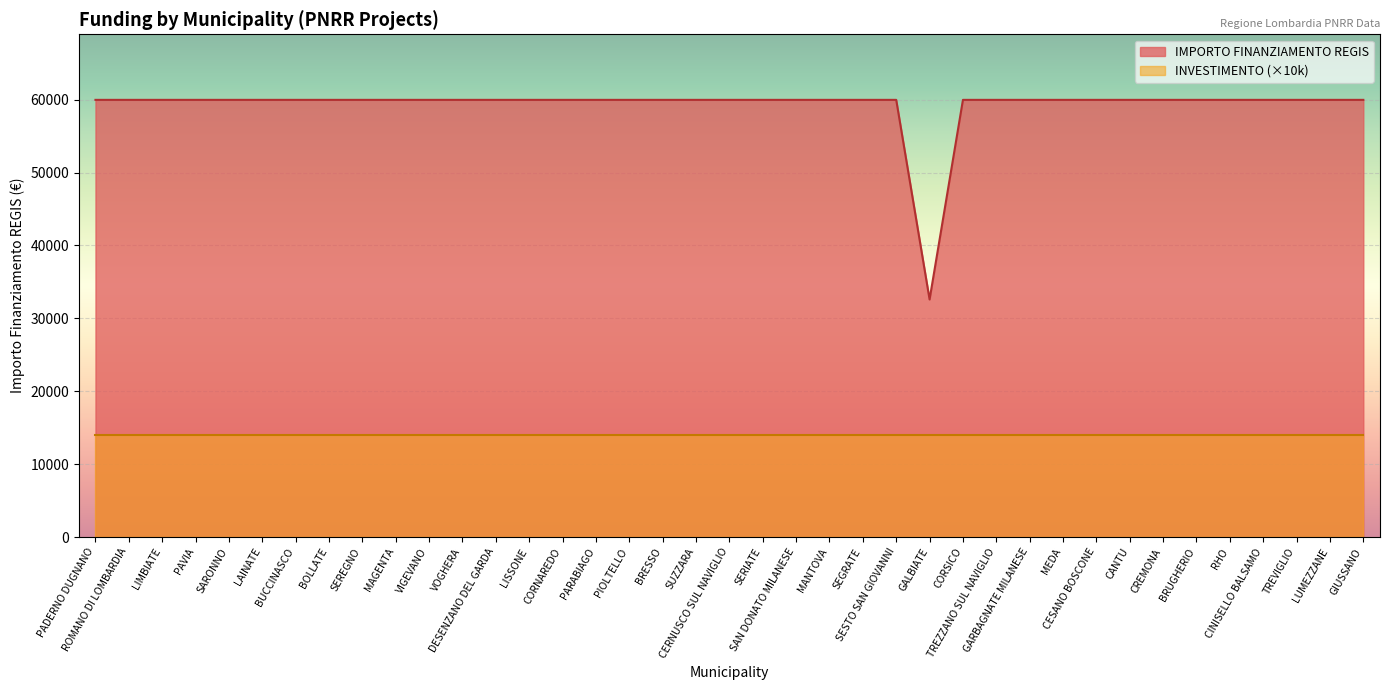

What is the minimum value shown in the chart?

14000